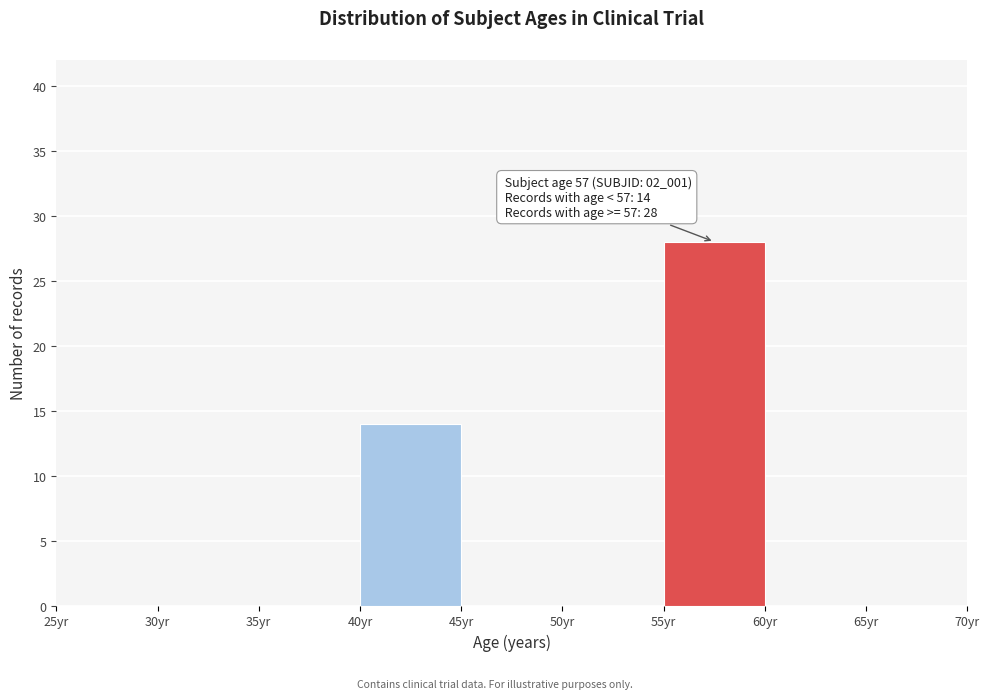

Which range on the x-axis has the tallest bar?

55 to 60